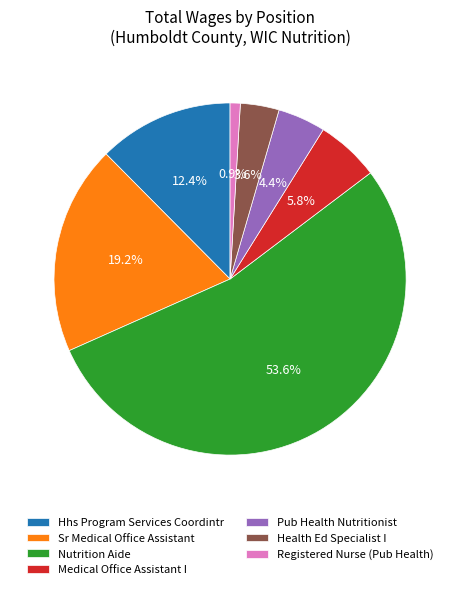

Is there a majority slice in this chart?

Yes